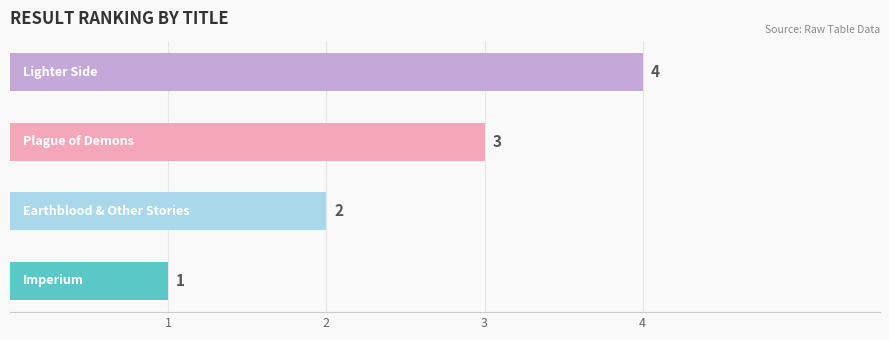

What is the sum of all values?

10